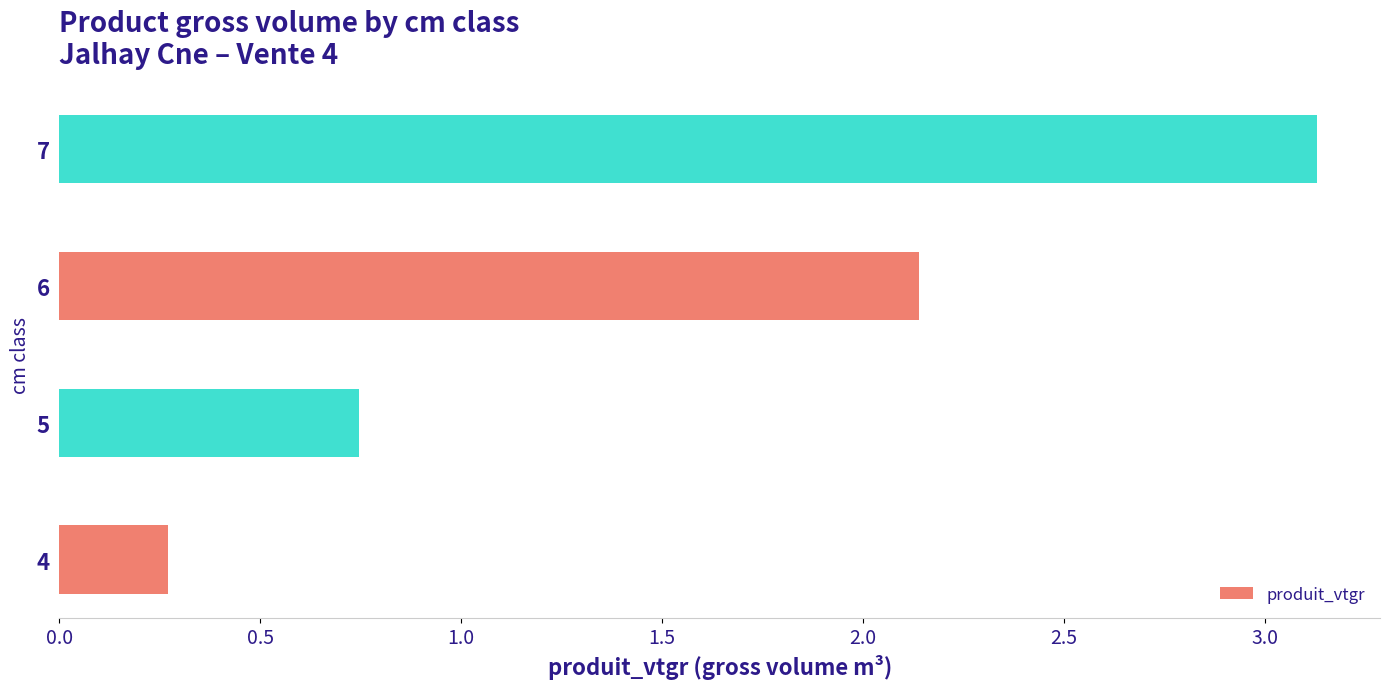

At which label is the value closest to 1?

5